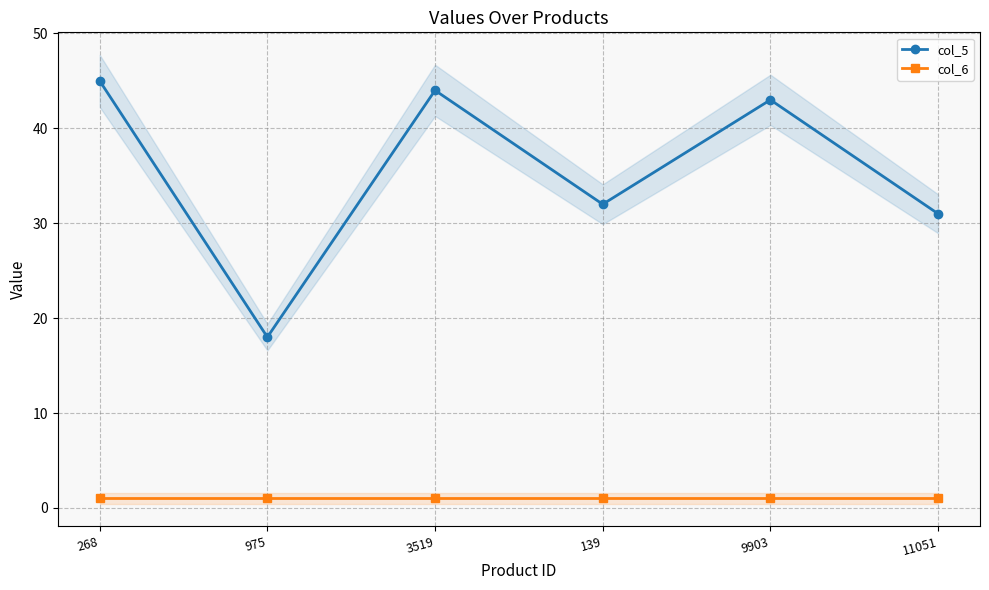

Which has a higher value, 11051 or 3519?

3519